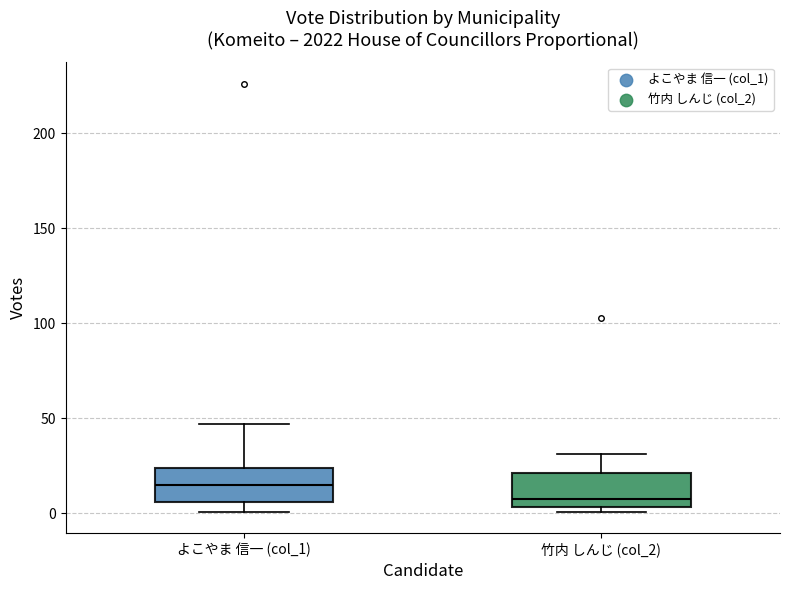

Where is the upper edge of the box for よこやま 信一 (col_1) on the y-axis? The values are not printed on the chart, so give them approximately, as read against the axis.

25